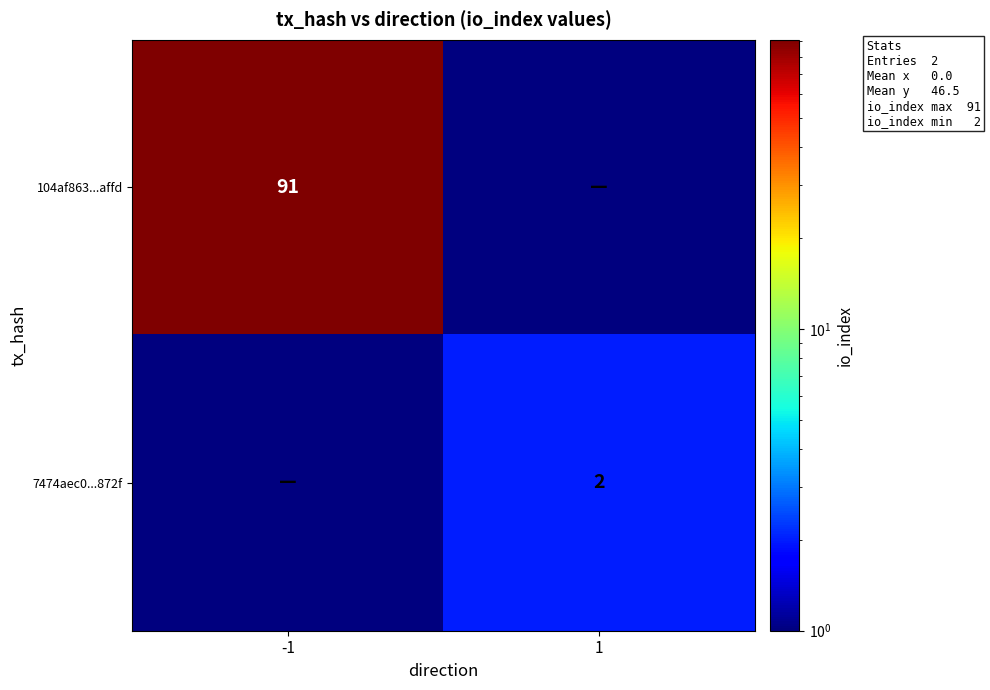

Is it true that 104af863...affd equals 24.8 at -1?

False